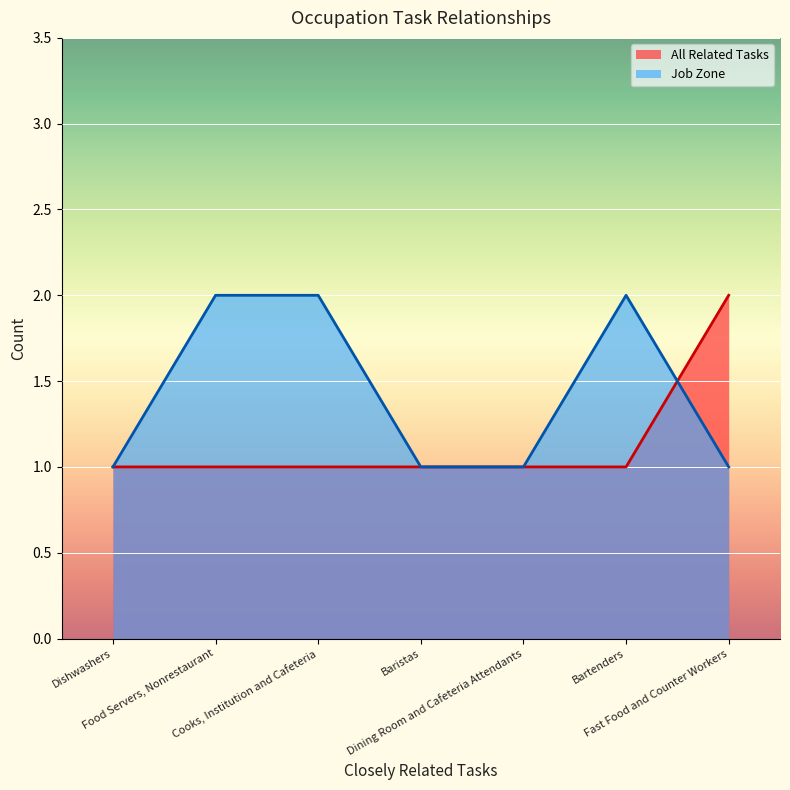

Which category has the lowest value in the Job Zone series?

Fast Food and Counter Workers